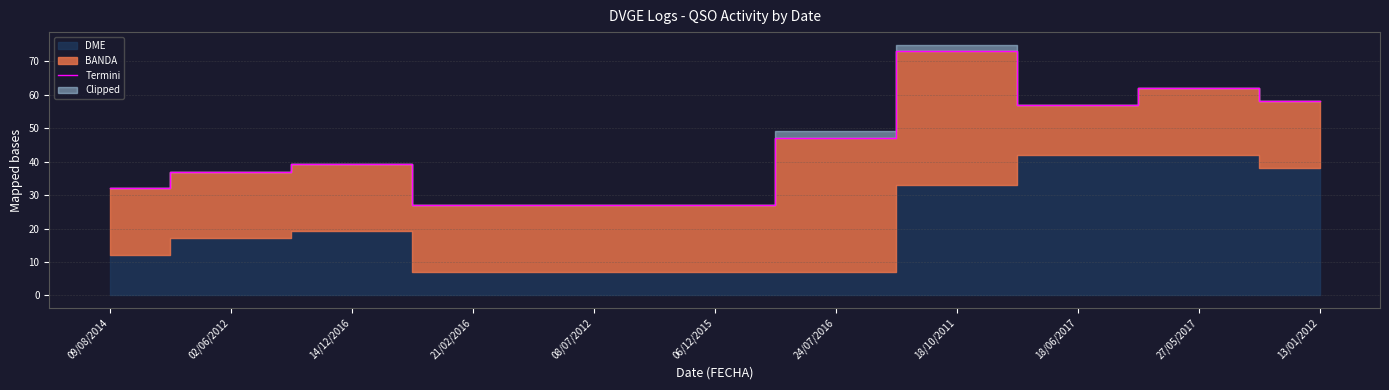

What is the label of the 8th point from the left?

18/10/2011